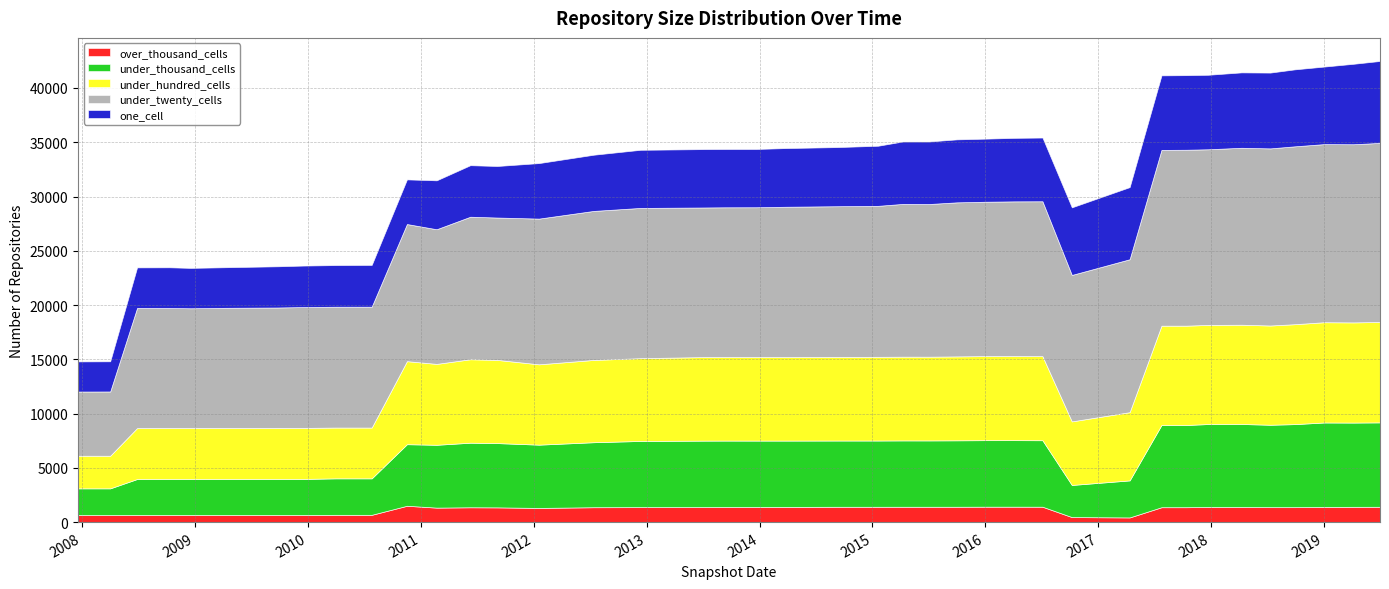

What is the difference between the second highest and minimum values in the under_thousand_cells series?

5317